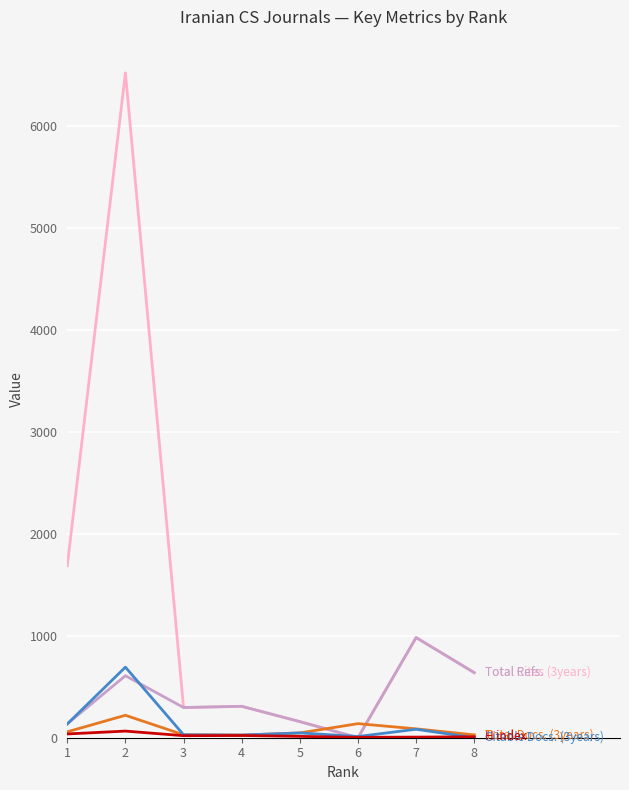

Does the chart have visible grid lines?

Yes